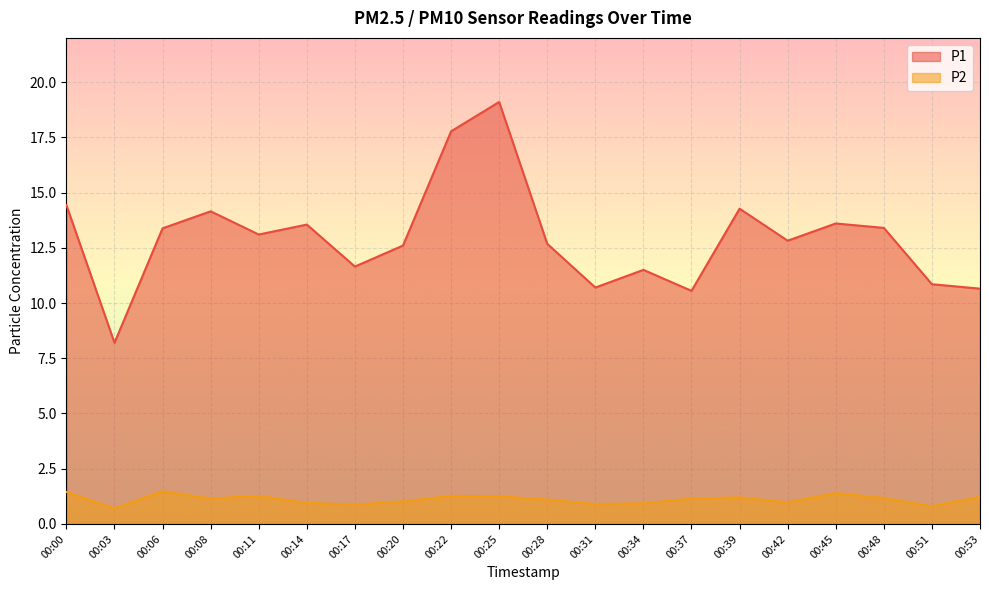

At which category is the sum across all series the highest?

00:25